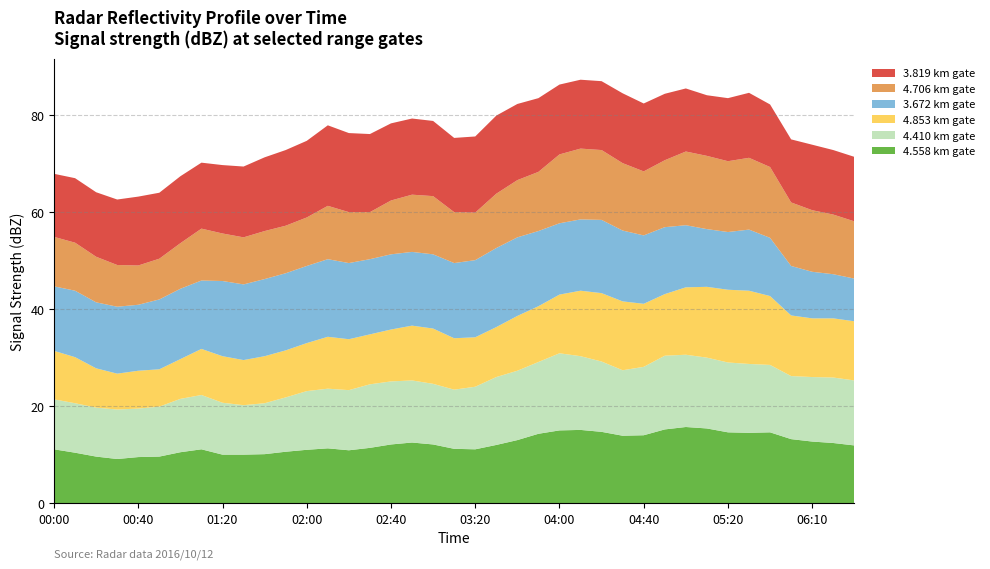

Reading left to right, what are all the values shown in this chart?

4.558: 2016/10/12 00:00=11.1	2016/10/12 00:10=10.4	2016/10/12 00:20=9.6	2016/10/12 00:30=9.1	2016/10/12 00:40=9.5	2016/10/12 00:50=9.6	2016/10/12 01:00=10.5	2016/10/12 01:10=11.1	2016/10/12 01:20=10.0	2016/10/12 01:30=10.0	2016/10/12 01:40=10.1	2016/10/12 01:50=10.6	2016/10/12 02:00=11.0	2016/10/12 02:10=11.3	2016/10/12 02:20=10.9	2016/10/12 02:30=11.4	2016/10/12 02:40=12.1	2016/10/12 02:50=12.5	2016/10/12 03:00=12.1	2016/10/12 03:10=11.2	2016/10/12 03:20=11.1	2016/10/12 03:30=12.0	2016/10/12 03:40=13.0	2016/10/12 03:50=14.3	2016/10/12 04:00=15.0	2016/10/12 04:10=15.1	2016/10/12 04:20=14.7	2016/10/12 04:30=13.9	2016/10/12 04:40=14.0	2016/10/12 04:50=15.2	2016/10/12 05:00=15.7	2016/10/12 05:10=15.4	2016/10/12 05:20=14.6	2016/10/12 05:30=14.5	2016/10/12 05:40=14.6	2016/10/12 06:00=13.2	2016/10/12 06:10=12.7	2016/10/12 06:20=12.4	2016/10/12 06:30=11.9
4.410: 2016/10/12 00:00=10.3	2016/10/12 00:10=10.2	2016/10/12 00:20=10.1	2016/10/12 00:30=10.2	2016/10/12 00:40=10.0	2016/10/12 00:50=10.3	2016/10/12 01:00=11.0	2016/10/12 01:10=11.2	2016/10/12 01:20=10.7	2016/10/12 01:30=10.2	2016/10/12 01:40=10.5	2016/10/12 01:50=11.2	2016/10/12 02:00=12.1	2016/10/12 02:10=12.3	2016/10/12 02:20=12.4	2016/10/12 02:30=13.1	2016/10/12 02:40=13.0	2016/10/12 02:50=12.8	2016/10/12 03:00=12.5	2016/10/12 03:10=12.2	2016/10/12 03:20=12.9	2016/10/12 03:30=14.0	2016/10/12 03:40=14.3	2016/10/12 03:50=14.8	2016/10/12 04:00=15.9	2016/10/12 04:10=15.2	2016/10/12 04:20=14.5	2016/10/12 04:30=13.5	2016/10/12 04:40=14.1	2016/10/12 04:50=15.2	2016/10/12 05:00=14.9	2016/10/12 05:10=14.6	2016/10/12 05:20=14.4	2016/10/12 05:30=14.2	2016/10/12 05:40=13.9	2016/10/12 06:00=13.0	2016/10/12 06:10=13.3	2016/10/12 06:20=13.5	2016/10/12 06:30=13.4
4.853: 2016/10/12 00:00=10.0	2016/10/12 00:10=9.5	2016/10/12 00:20=8.1	2016/10/12 00:30=7.4	2016/10/12 00:40=7.8	2016/10/12 00:50=7.7	2016/10/12 01:00=8.2	2016/10/12 01:10=9.5	2016/10/12 01:20=9.6	2016/10/12 01:30=9.3	2016/10/12 01:40=9.7	2016/10/12 01:50=9.7	2016/10/12 02:00=9.9	2016/10/12 02:10=10.7	2016/10/12 02:20=10.5	2016/10/12 02:30=10.3	2016/10/12 02:40=10.7	2016/10/12 02:50=11.3	2016/10/12 03:00=11.4	2016/10/12 03:10=10.6	2016/10/12 03:20=10.2	2016/10/12 03:30=10.3	2016/10/12 03:40=11.3	2016/10/12 03:50=11.5	2016/10/12 04:00=12.1	2016/10/12 04:10=13.5	2016/10/12 04:20=14.1	2016/10/12 04:30=14.2	2016/10/12 04:40=13.0	2016/10/12 04:50=12.7	2016/10/12 05:00=13.9	2016/10/12 05:10=14.6	2016/10/12 05:20=15.0	2016/10/12 05:30=15.1	2016/10/12 05:40=14.2	2016/10/12 06:00=12.5	2016/10/12 06:10=12.1	2016/10/12 06:20=12.2	2016/10/12 06:30=12.2
3.672: 2016/10/12 00:00=13.3	2016/10/12 00:10=13.7	2016/10/12 00:20=13.6	2016/10/12 00:30=13.8	2016/10/12 00:40=13.6	2016/10/12 00:50=14.4	2016/10/12 01:00=14.5	2016/10/12 01:10=14.1	2016/10/12 01:20=15.5	2016/10/12 01:30=15.6	2016/10/12 01:40=15.9	2016/10/12 01:50=15.9	2016/10/12 02:00=15.9	2016/10/12 02:10=16.0	2016/10/12 02:20=15.7	2016/10/12 02:30=15.5	2016/10/12 02:40=15.5	2016/10/12 02:50=15.2	2016/10/12 03:00=15.3	2016/10/12 03:10=15.5	2016/10/12 03:20=15.9	2016/10/12 03:30=16.3	2016/10/12 03:40=16.2	2016/10/12 03:50=15.5	2016/10/12 04:00=14.7	2016/10/12 04:10=14.7	2016/10/12 04:20=15.1	2016/10/12 04:30=14.6	2016/10/12 04:40=14.1	2016/10/12 04:50=13.8	2016/10/12 05:00=12.8	2016/10/12 05:10=11.9	2016/10/12 05:20=11.9	2016/10/12 05:30=12.6	2016/10/12 05:40=12.0	2016/10/12 06:00=10.2	2016/10/12 06:10=9.6	2016/10/12 06:20=9.1	2016/10/12 06:30=8.8
4.706: 2016/10/12 00:00=10.2	2016/10/12 00:10=9.9	2016/10/12 00:20=9.4	2016/10/12 00:30=8.6	2016/10/12 00:40=8.1	2016/10/12 00:50=8.4	2016/10/12 01:00=9.4	2016/10/12 01:10=10.7	2016/10/12 01:20=9.8	2016/10/12 01:30=9.7	2016/10/12 01:40=9.9	2016/10/12 01:50=9.8	2016/10/12 02:00=10.0	2016/10/12 02:10=11.0	2016/10/12 02:20=10.5	2016/10/12 02:30=9.7	2016/10/12 02:40=11.1	2016/10/12 02:50=11.8	2016/10/12 03:00=12.0	2016/10/12 03:10=10.5	2016/10/12 03:20=9.8	2016/10/12 03:30=11.2	2016/10/12 03:40=11.8	2016/10/12 03:50=12.2	2016/10/12 04:00=14.2	2016/10/12 04:10=14.6	2016/10/12 04:20=14.4	2016/10/12 04:30=13.9	2016/10/12 04:40=13.2	2016/10/12 04:50=13.8	2016/10/12 05:00=15.2	2016/10/12 05:10=15.1	2016/10/12 05:20=14.6	2016/10/12 05:30=14.8	2016/10/12 05:40=14.6	2016/10/12 06:00=13.1	2016/10/12 06:10=12.7	2016/10/12 06:20=12.3	2016/10/12 06:30=11.8
3.819: 2016/10/12 00:00=13.0	2016/10/12 00:10=13.3	2016/10/12 00:20=13.3	2016/10/12 00:30=13.5	2016/10/12 00:40=14.2	2016/10/12 00:50=13.6	2016/10/12 01:00=13.8	2016/10/12 01:10=13.6	2016/10/12 01:20=14.1	2016/10/12 01:30=14.6	2016/10/12 01:40=15.2	2016/10/12 01:50=15.6	2016/10/12 02:00=15.8	2016/10/12 02:10=16.6	2016/10/12 02:20=16.3	2016/10/12 02:30=16.1	2016/10/12 02:40=15.9	2016/10/12 02:50=15.7	2016/10/12 03:00=15.5	2016/10/12 03:10=15.3	2016/10/12 03:20=15.7	2016/10/12 03:30=16.1	2016/10/12 03:40=15.7	2016/10/12 03:50=15.2	2016/10/12 04:00=14.4	2016/10/12 04:10=14.2	2016/10/12 04:20=14.2	2016/10/12 04:30=14.4	2016/10/12 04:40=14.0	2016/10/12 04:50=13.7	2016/10/12 05:00=13.0	2016/10/12 05:10=12.5	2016/10/12 05:20=13.0	2016/10/12 05:30=13.4	2016/10/12 05:40=12.9	2016/10/12 06:00=13.0	2016/10/12 06:10=13.5	2016/10/12 06:20=13.3	2016/10/12 06:30=13.3